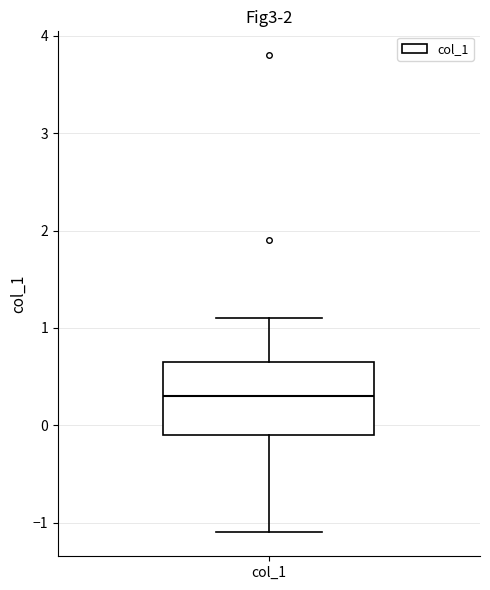

Where is the lower edge of the box for col_1 on the y-axis? The values are not printed on the chart, so give them approximately, as read against the axis.

-0.1